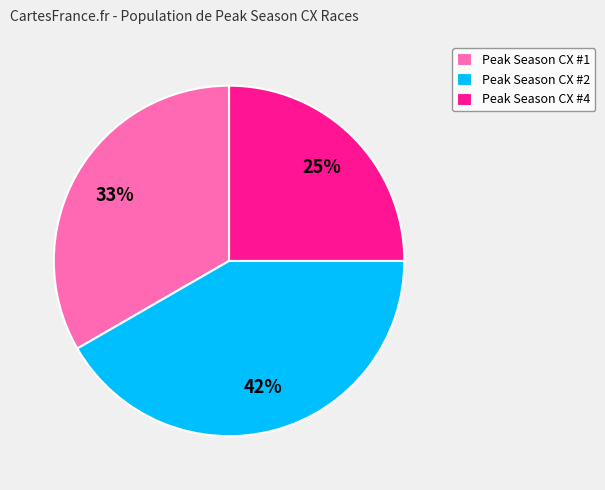

Is there a majority slice in this chart?

No